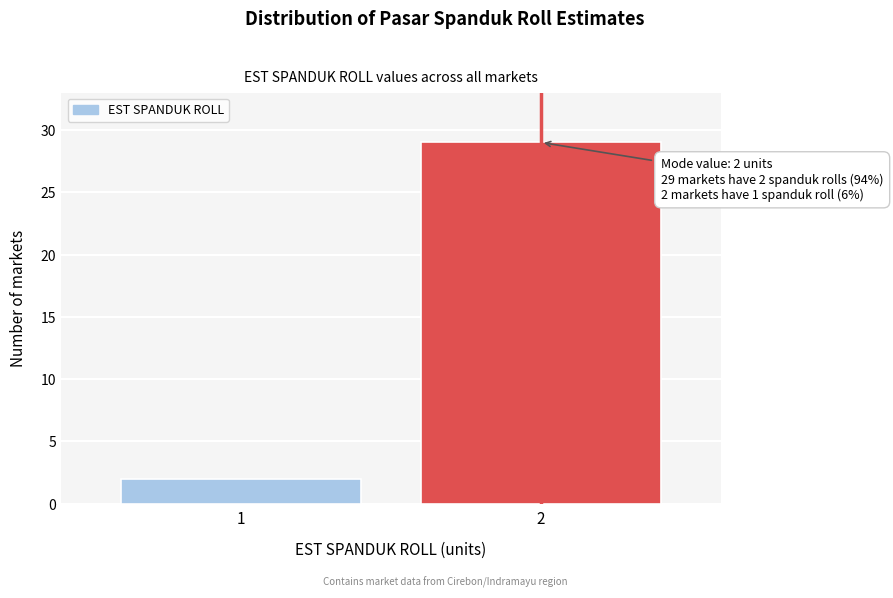

Reading right to left, what are all the values shown in this chart?

29	2